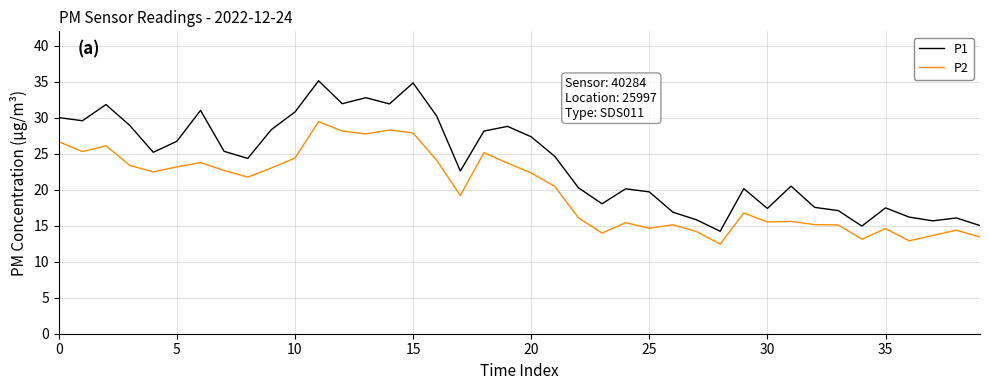

Rank the series by their maximum value, from lowest to highest.

P2, P1